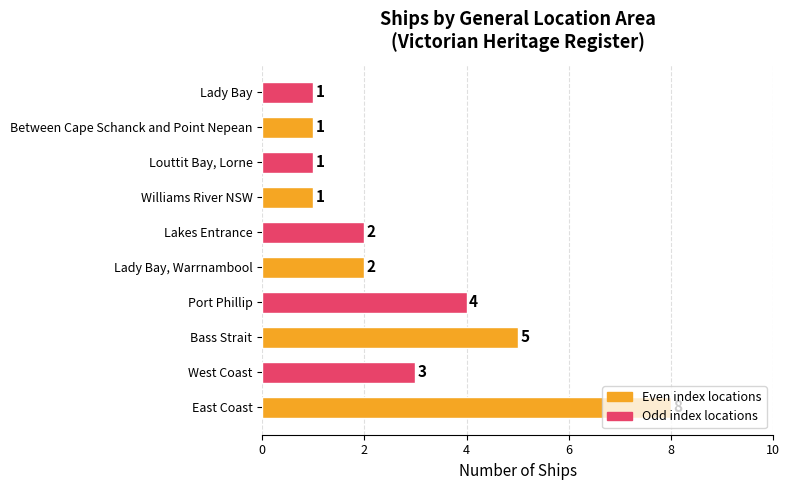

Is it true that the value at Lady Bay, Warrnambool is 1?

False